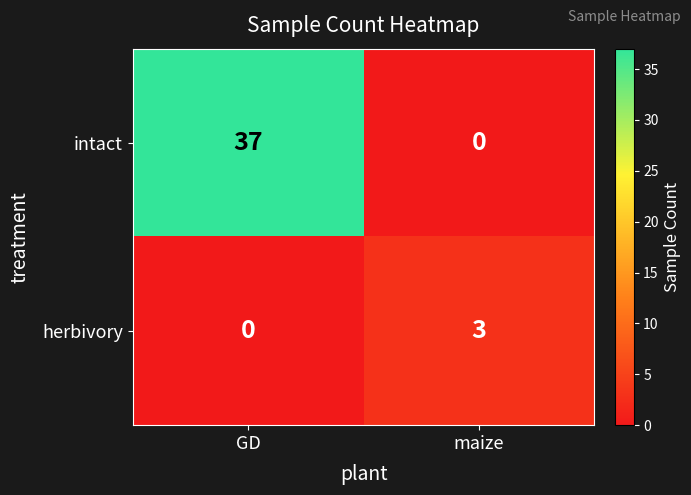

What is the difference between the herbivory values at maize and GD?

3